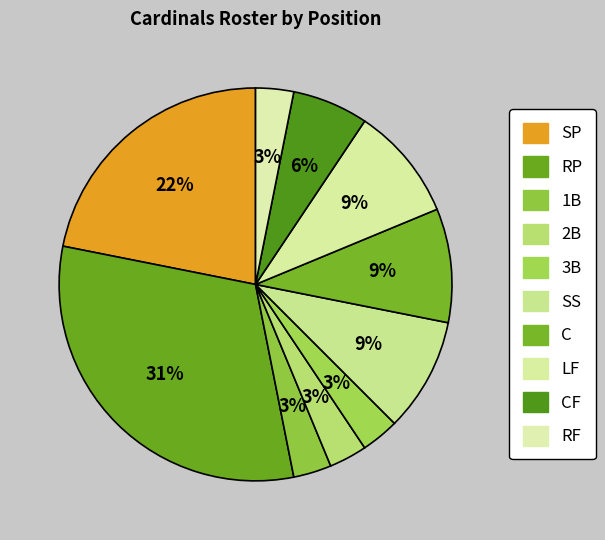

How many segments does this pie chart have?

10